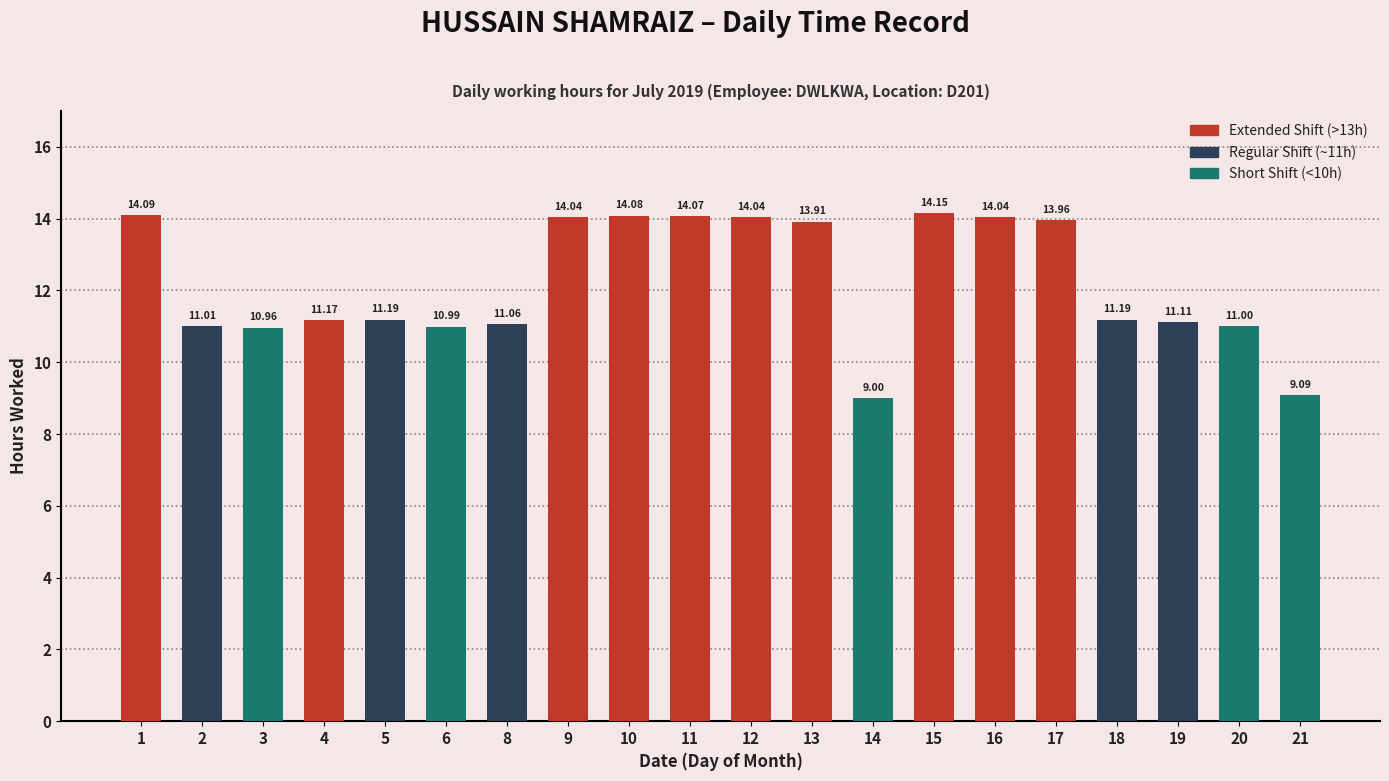

Reading right to left, extract all data points from this chart.

9.1	11.0	11.1	11.2	14.0	14.0	14.2	9.0	13.9	14.0	14.1	14.1	14.0	11.1	11.0	11.2	11.2	11.0	11.0	14.1